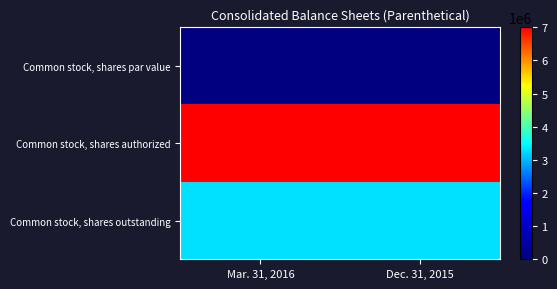

Reading right to left, list all the values displayed in this chart.

Common stock, shares par value: Dec. 31, 2015=0	Mar. 31, 2016=0
Common stock, shares authorized: Dec. 31, 2015=7000000	Mar. 31, 2016=7000000
Common stock, shares outstanding: Dec. 31, 2015=3295228	Mar. 31, 2016=3297516